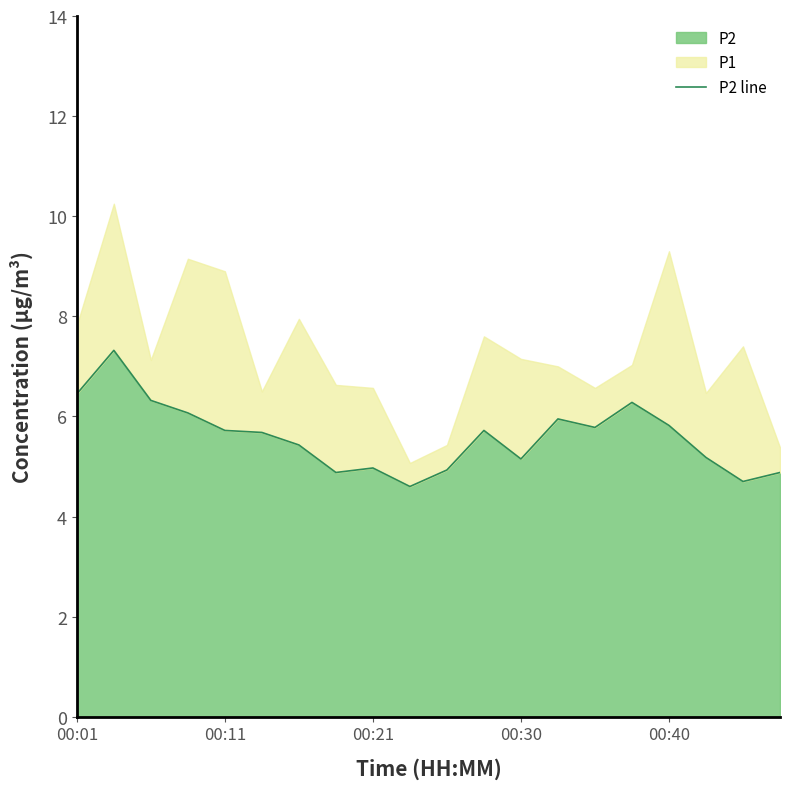

Does the chart display data point markers on the line(s)?

No